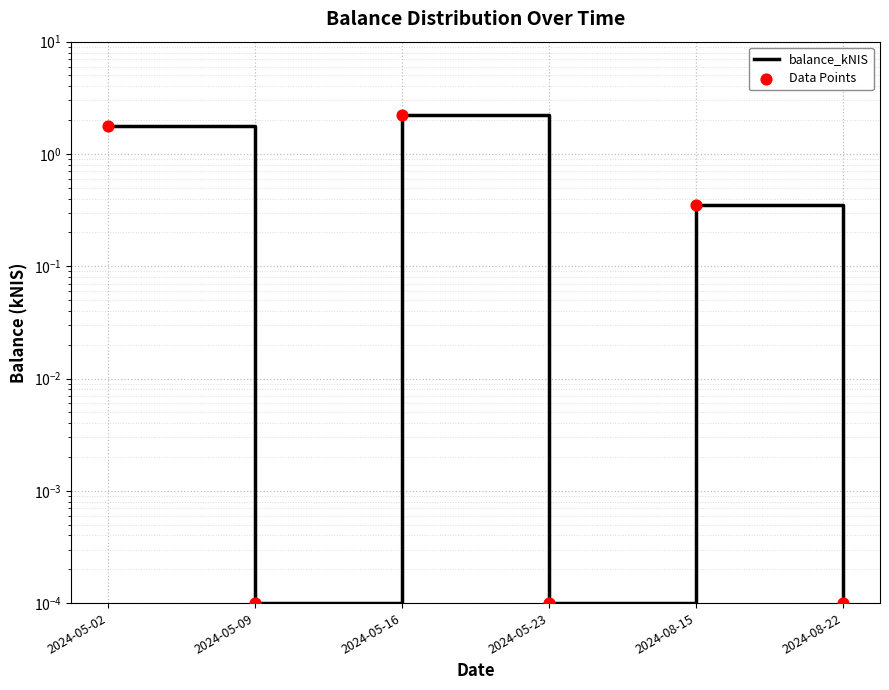

Which series has the largest total across all categories?

balance_kNIS